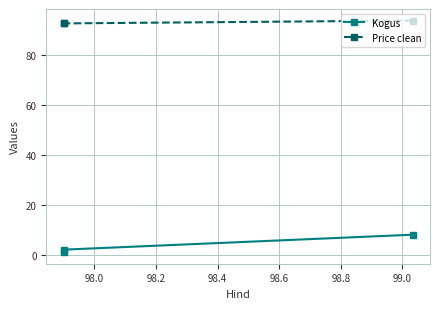

What is the greatest value displayed?

94.0